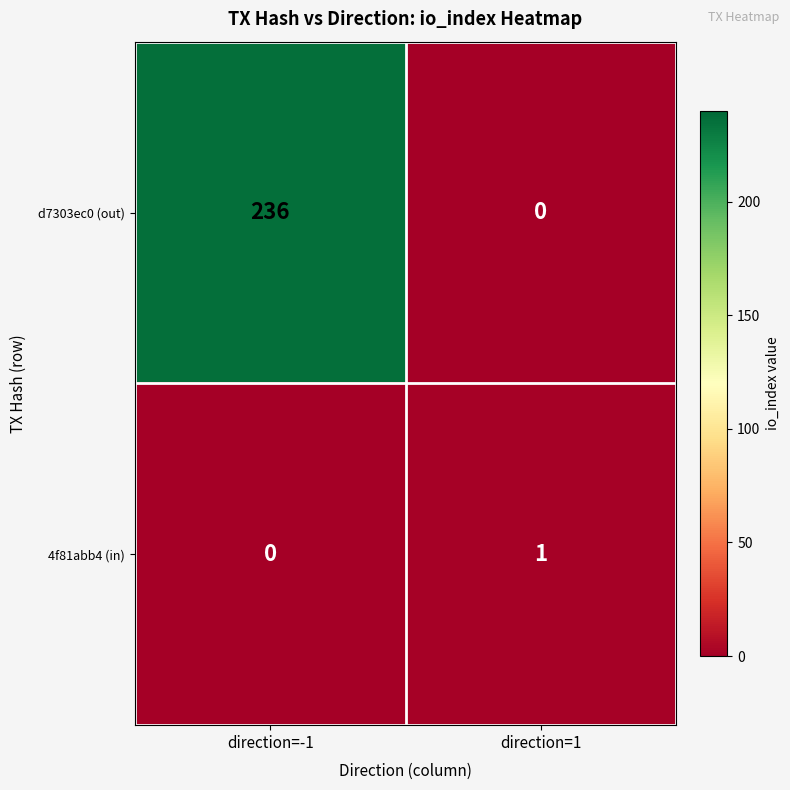

Between direction=-1 and direction=1, which series saw the biggest shift?

d7303ec0 (out)